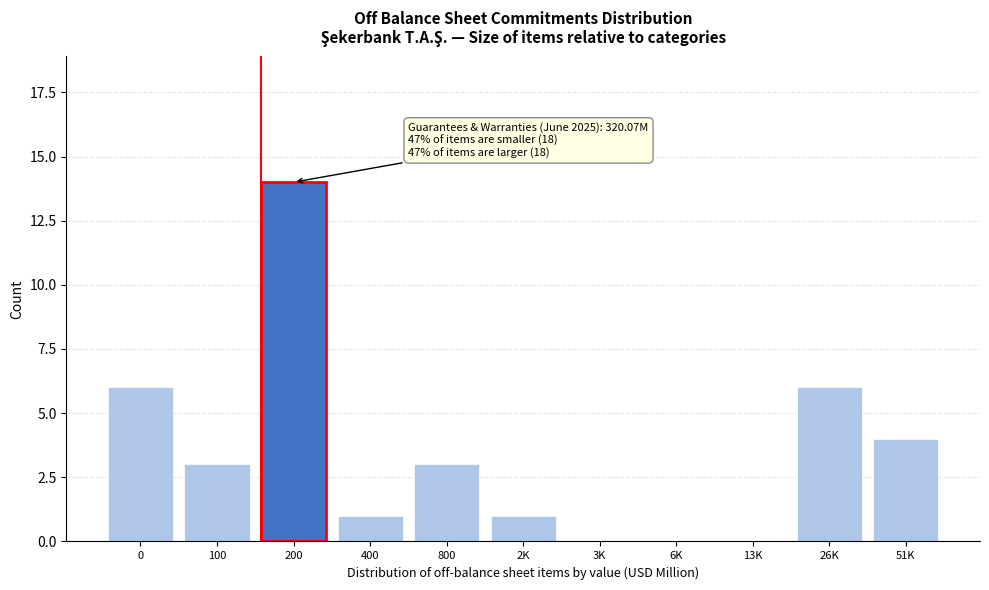

Reading right to left, extract all data points from this chart.

51K=4	26K=6	13K=0	6K=0	3K=0	2K=1	800=3	400=1	200=14	100=3	0=6